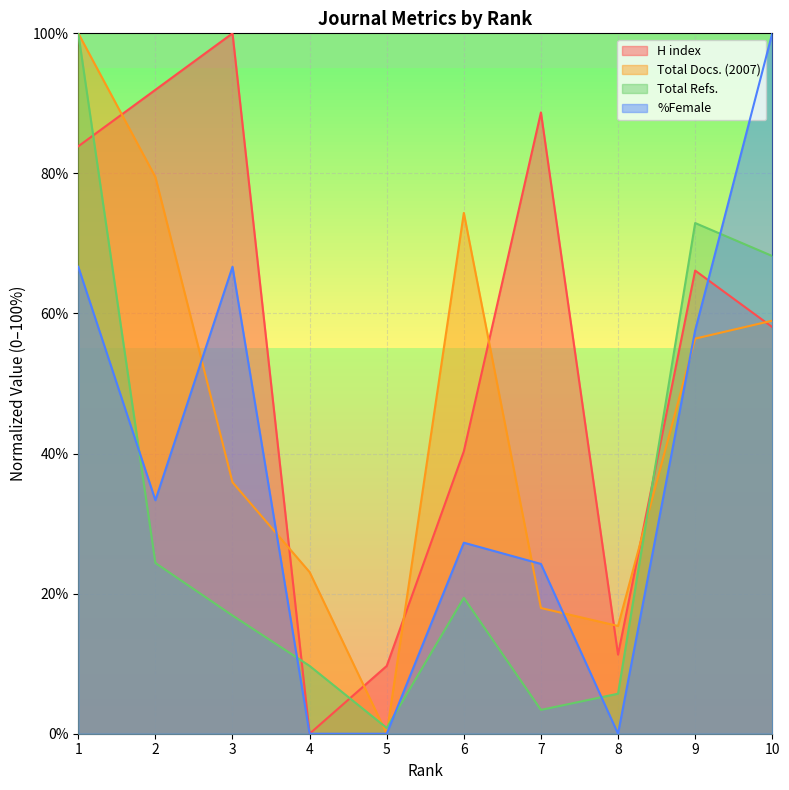

What is the difference between the Total Refs. values at 2 and 9?

48.5